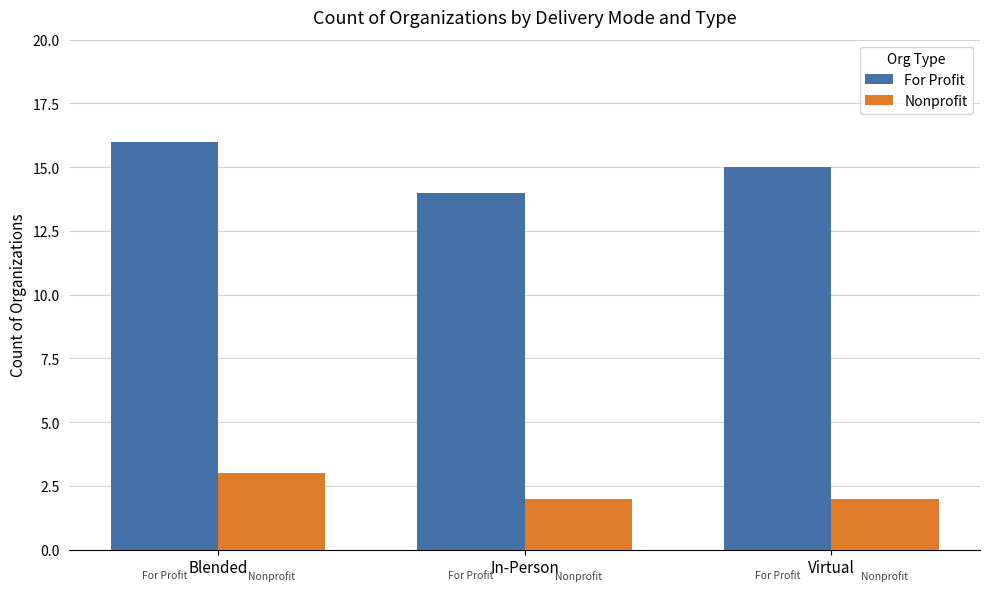

How many distinct data groups are displayed?

2